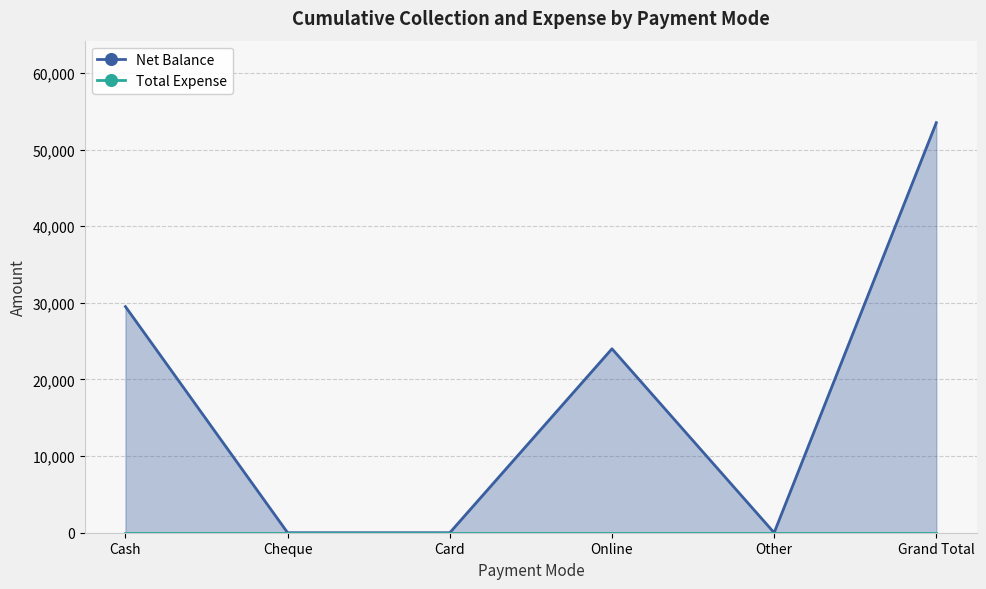

Rank the categories by value from lowest to highest.

Cheque, Card, Other, Online, Cash, Grand Total